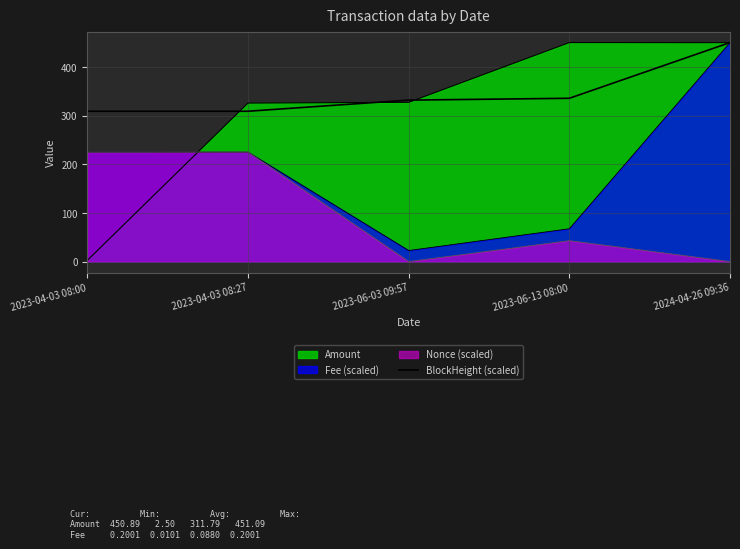

Which has a higher value, 2023-04-03 08:00 or 2023-06-13 08:00?

2023-06-13 08:00